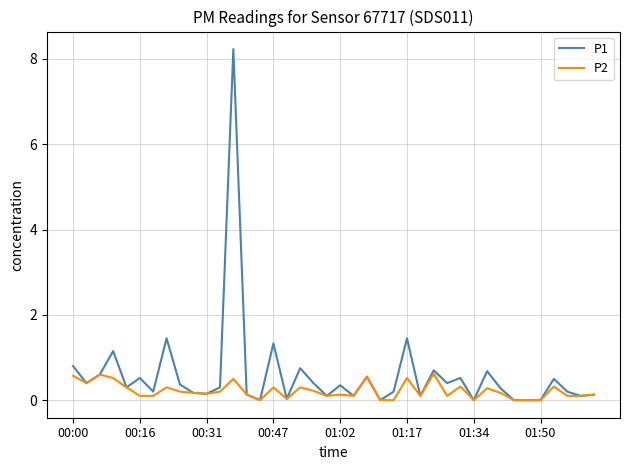

Which series has the largest total across all categories?

P1